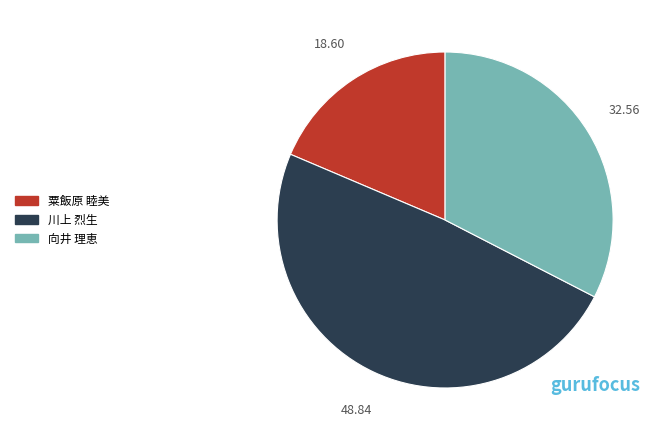

The 粟飯原 睦美 slice represents 25% of the pie. True or false?

False